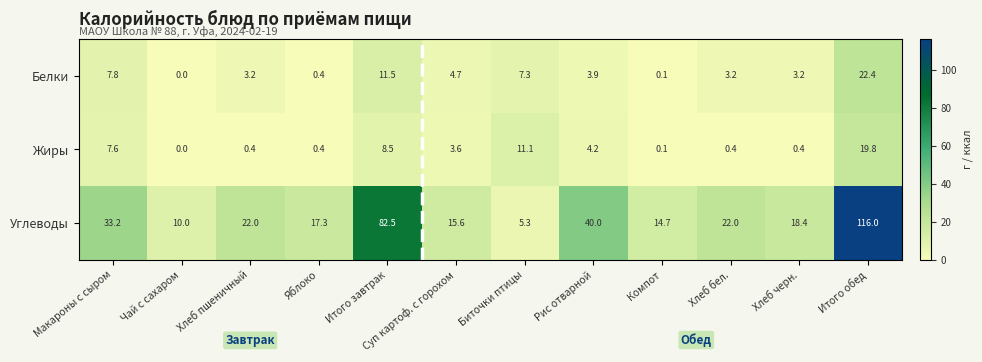

The Жиры series shows 2.0 at Рис отварной. True or false?

False